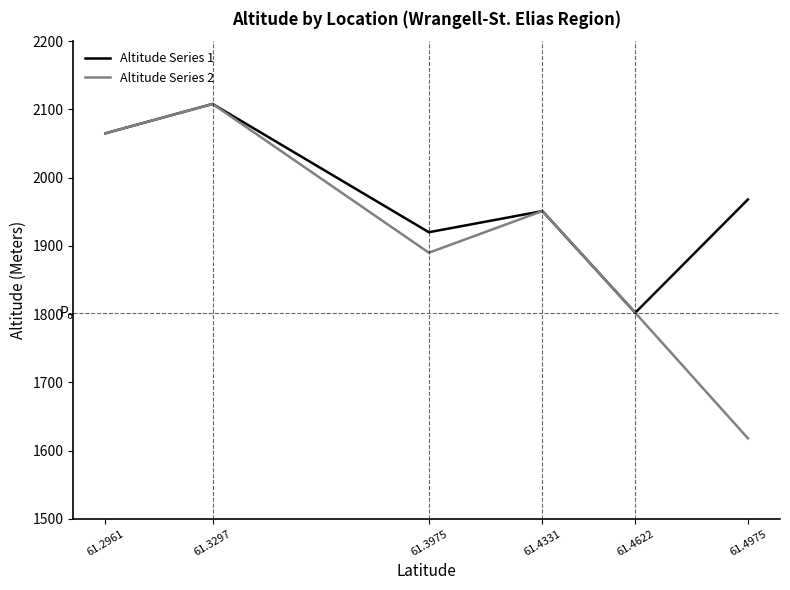

What is the sum of all Altitude Series 2 values?

11434